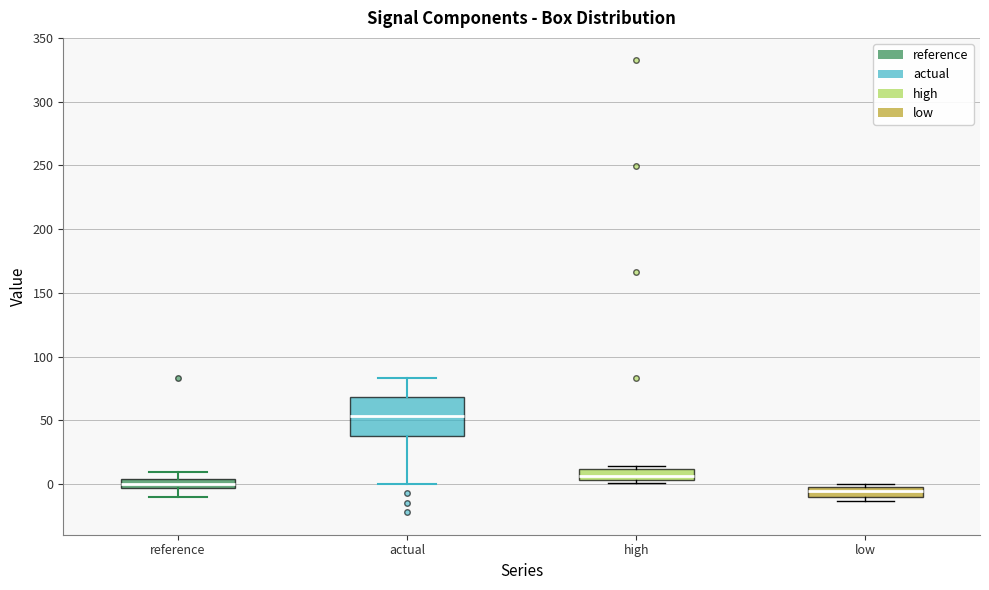

Which box is the tallest, from its lower edge to its upper edge?

actual